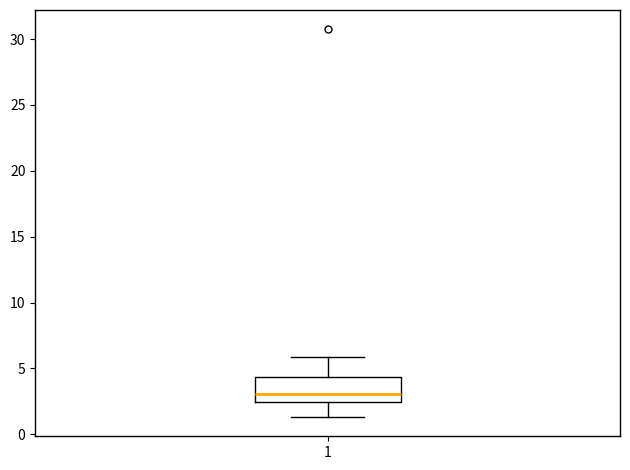

Transcribe this box plot: give where the median line is, the range the box spans, and where the two whiskers end, as read against the y-axis. The values are not printed on the chart, so give them approximately, as read against the axis.

median 3.0, box 2.5 to 4.5, whiskers 1.5 to 6.0